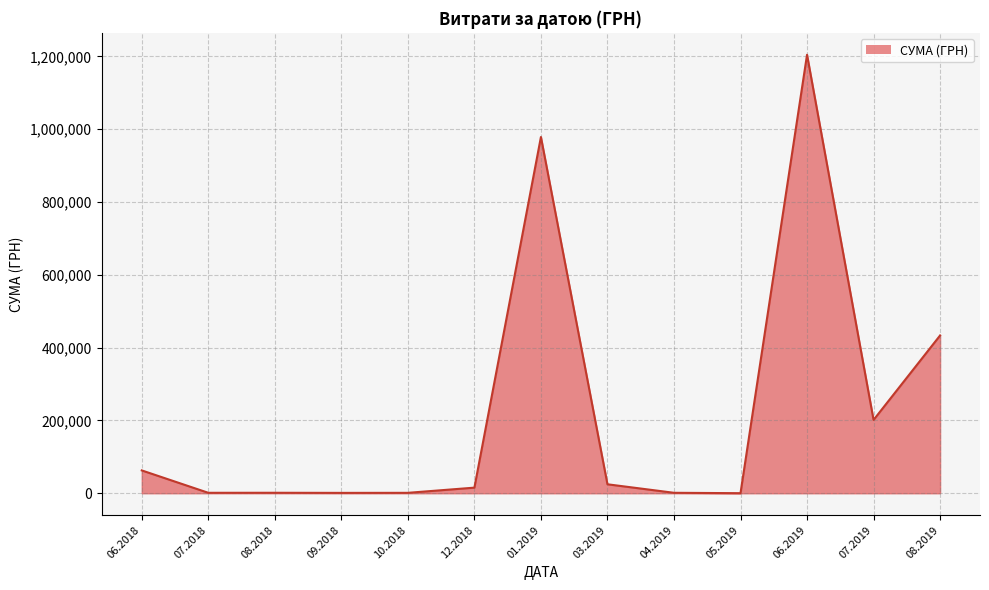

Is it true that the value at 07.2019 is 201447.6?

True